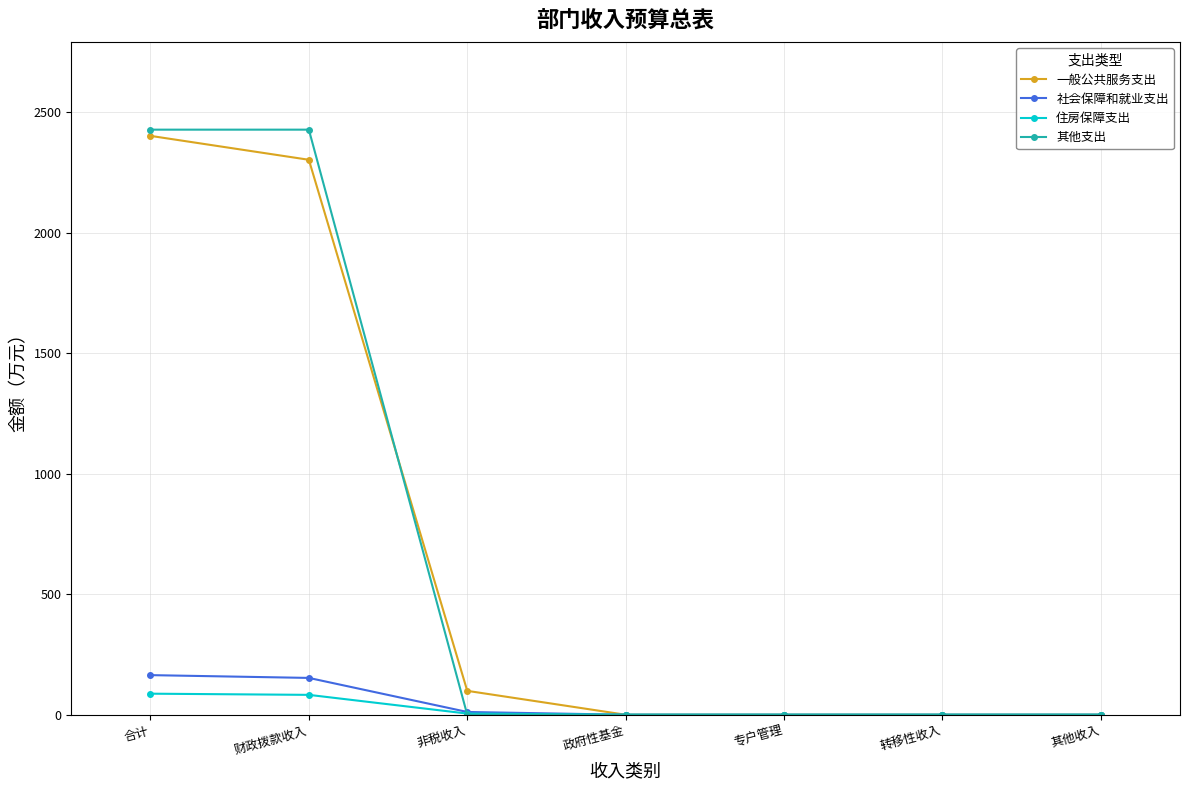

Which series has the widest spread of values?

其他支出